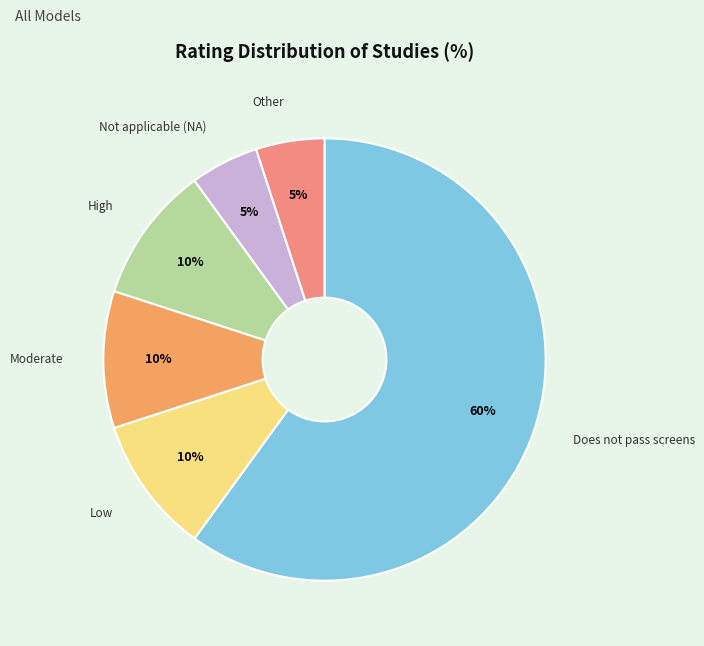

Is there a majority slice in this chart?

Yes